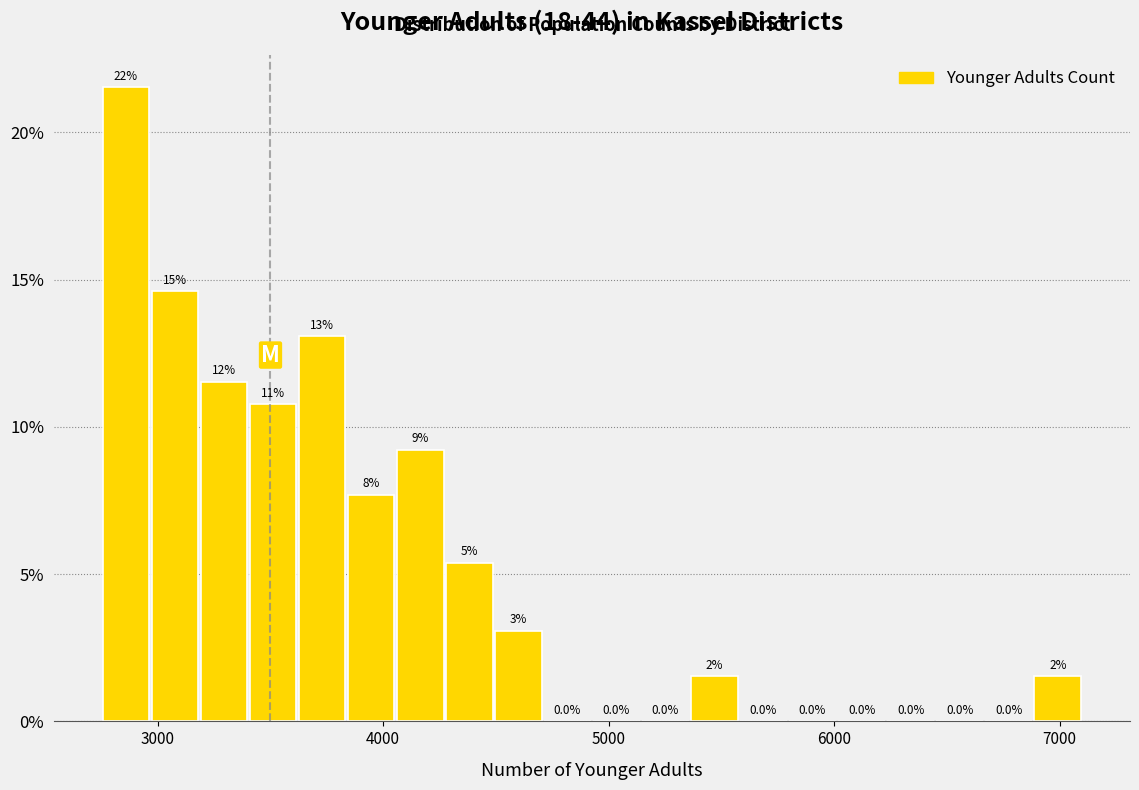

Around what value on the x-axis is the tallest bar? Give the approximate position of its centre, as read against the axis.

2900